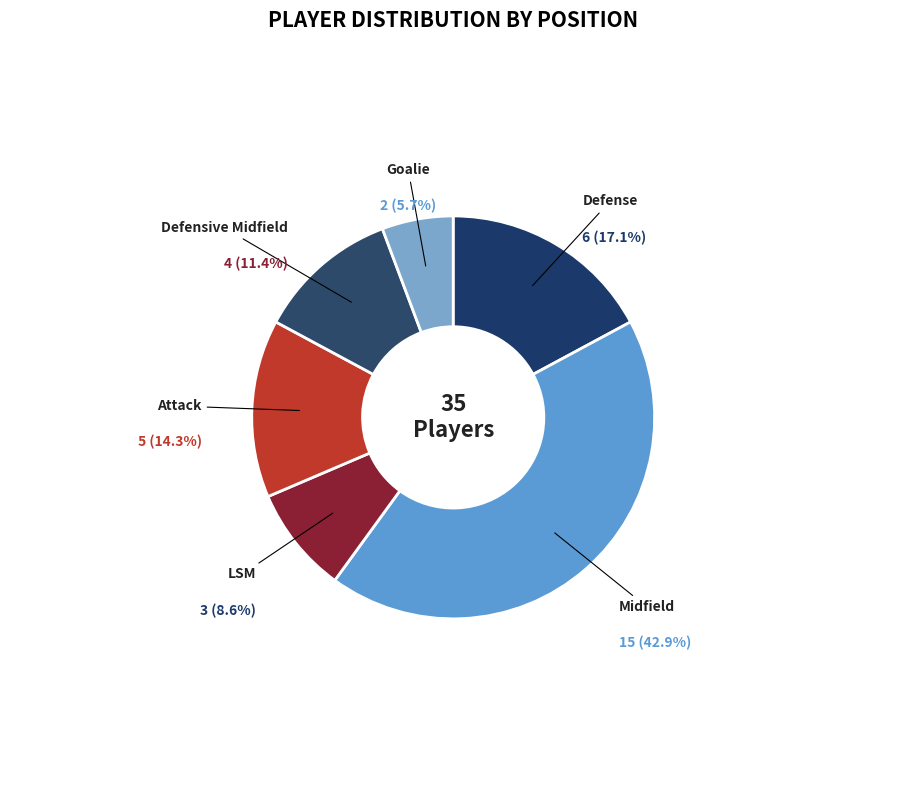

Between Midfield and Attack, which is larger?

Midfield